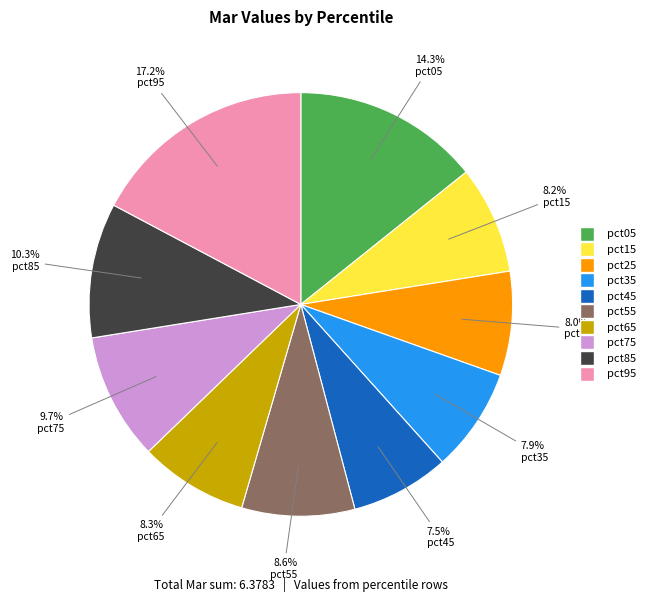

To the nearest percent, what is the difference between the pct35 and pct55 slice percentages?

1%